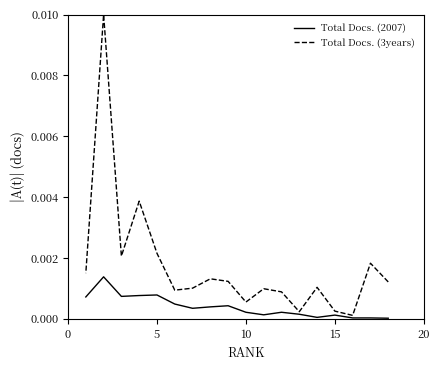

Rank the series by their average value, from lowest to highest.

Total Docs. (2007), Total Docs. (3years)